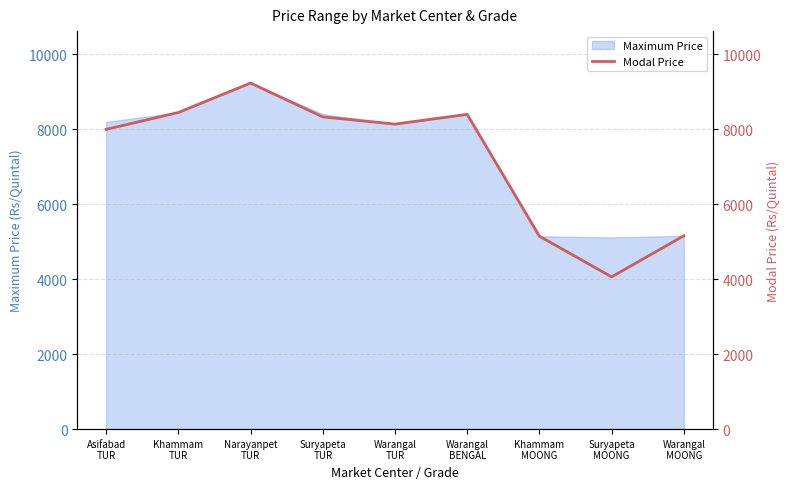

List the labels in order of value, smallest first.

Suryapeta
MOONG, Khammam
MOONG, Warangal
MOONG, Asifabad
TUR, Warangal
TUR, Suryapeta
TUR, Warangal
BENGAL, Khammam
TUR, Narayanpet
TUR